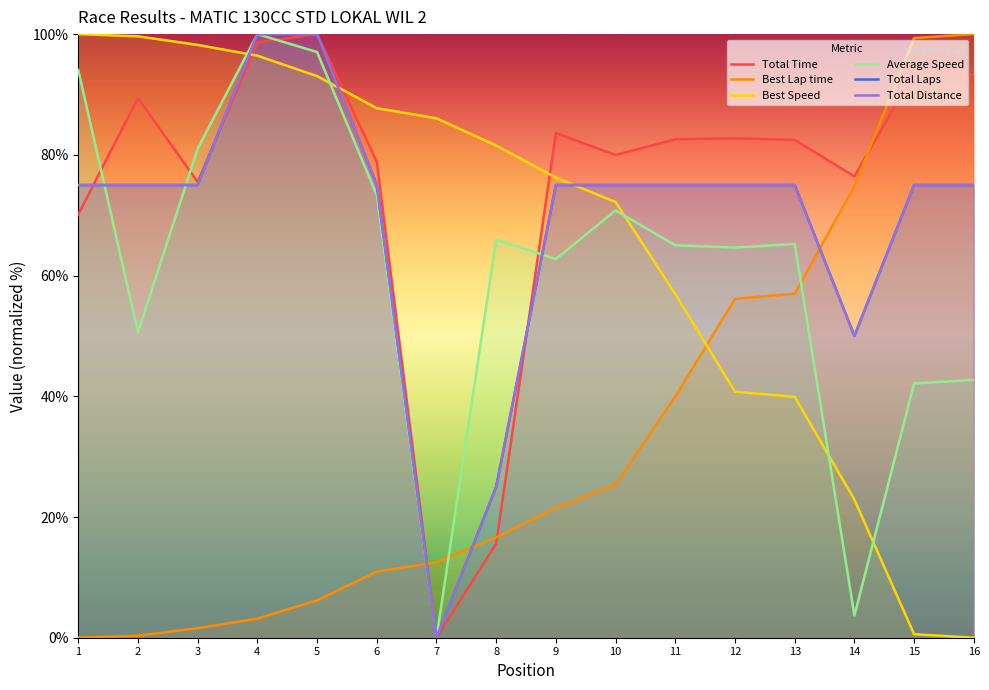

Rank the categories by Average Speed value from lowest to highest.

7, 14, 15, 16, 2, 9, 12, 11, 13, 8, 10, 6, 3, 1, 5, 4